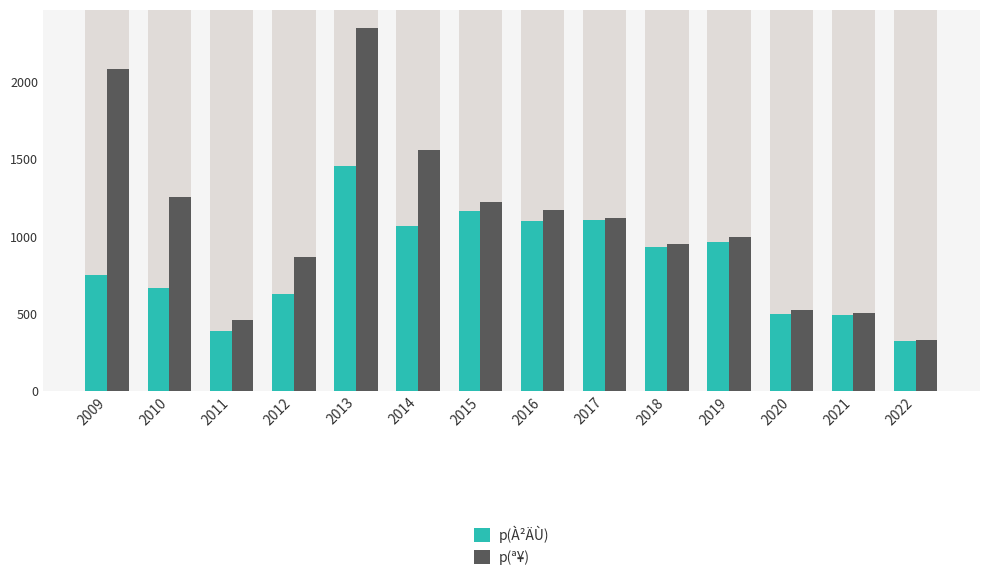

Rank the series at 2015 from highest to lowest value.

p(ª¥), p(À²ÄÙ)